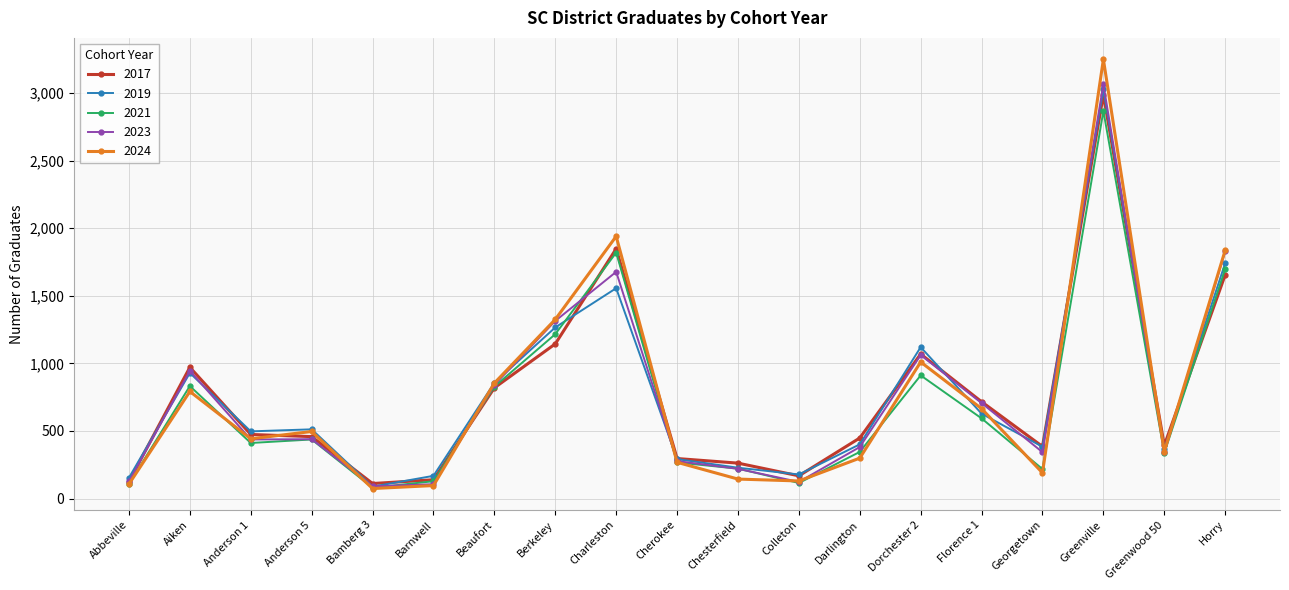

What is the value of the 2024 point at the 18th from the left?

347